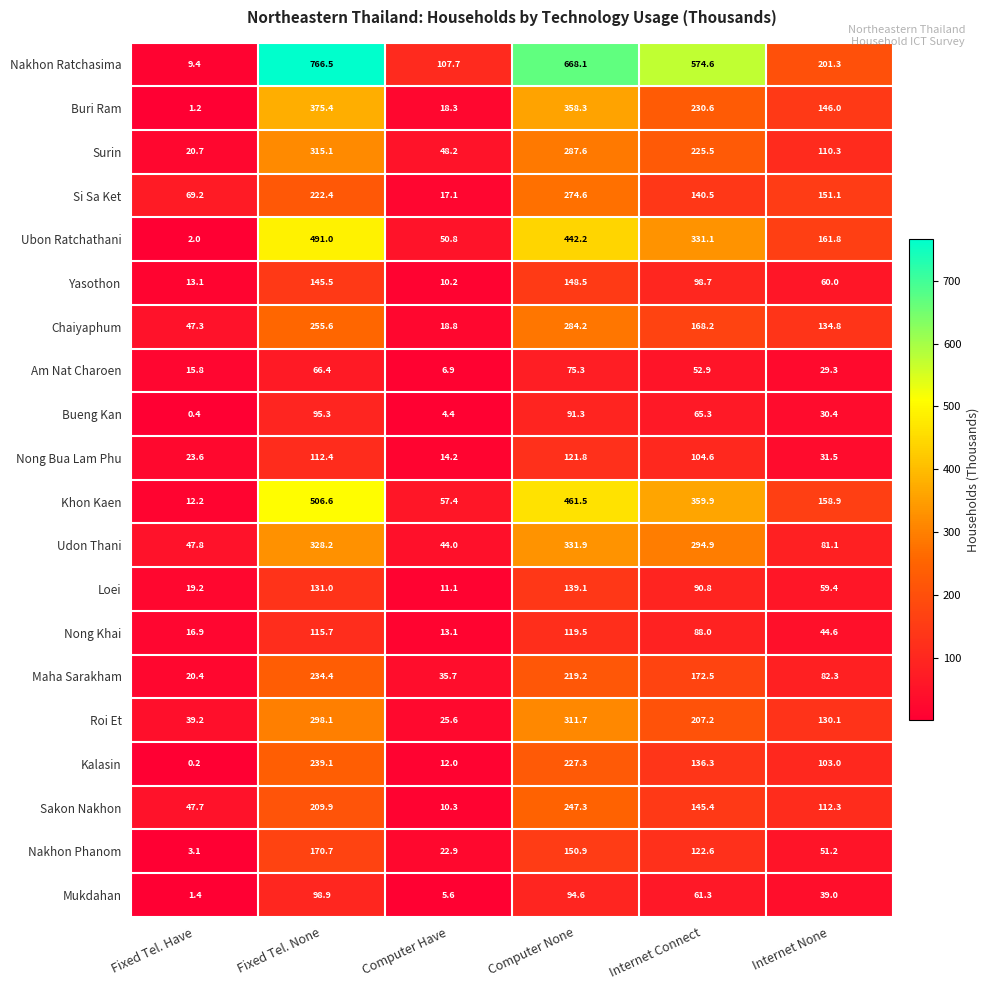

Which category has the highest value across all series?

Fixed Tel. None